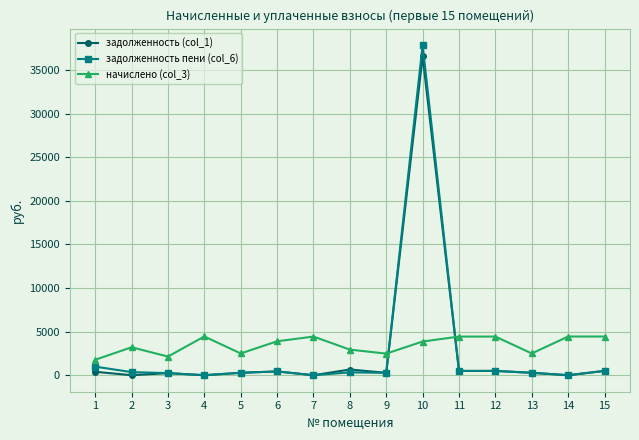

How many lines are shown in the chart?

3